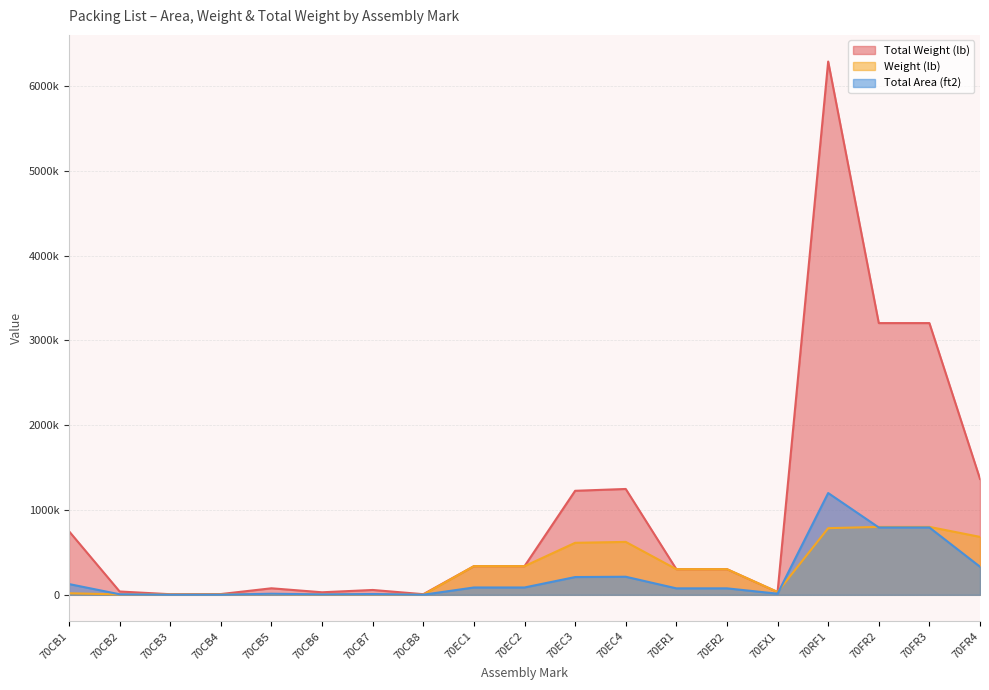

Which has a higher value, 70CB1 or 70EC2?

70CB1